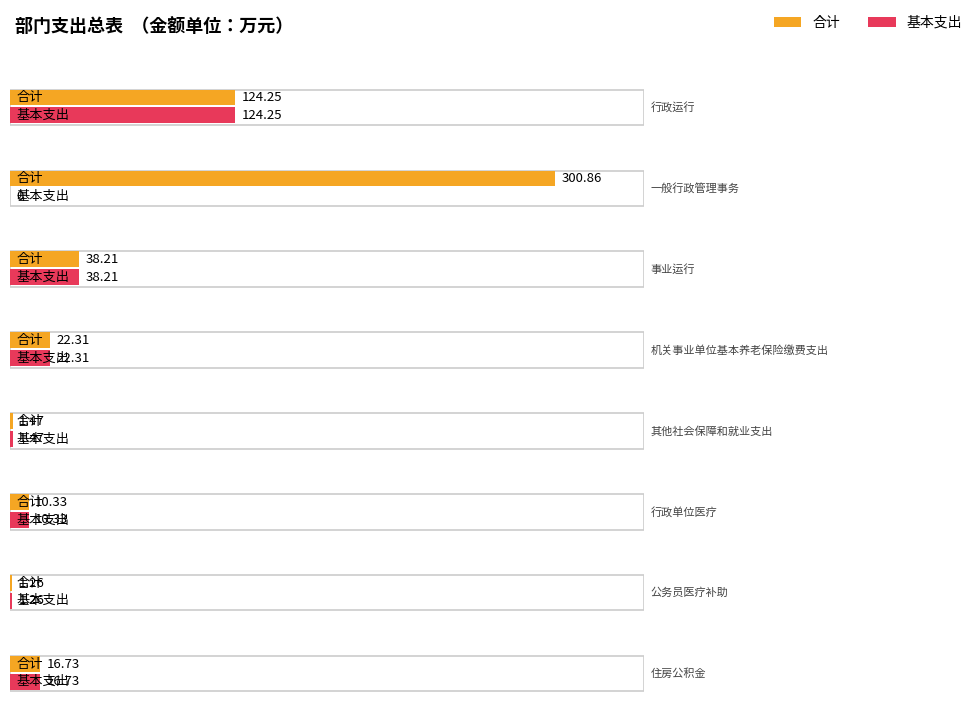

What is the difference between the 合计 values at 其他社会保障和就业支出 and 事业运行?

36.7